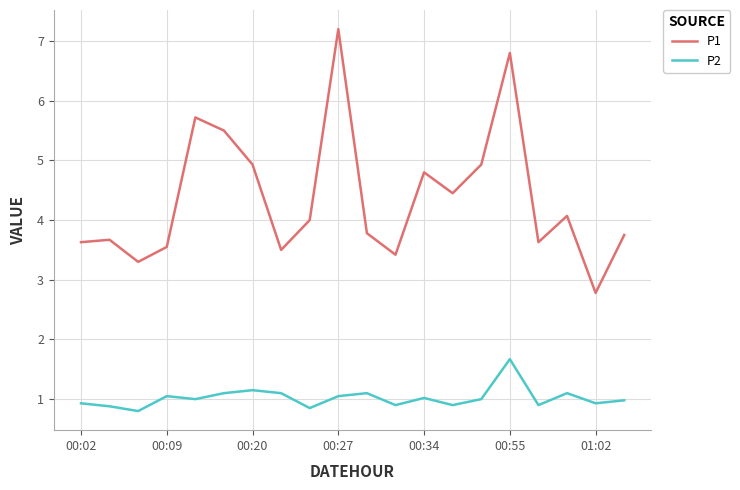

Rank the series by their maximum value, from lowest to highest.

P2, P1